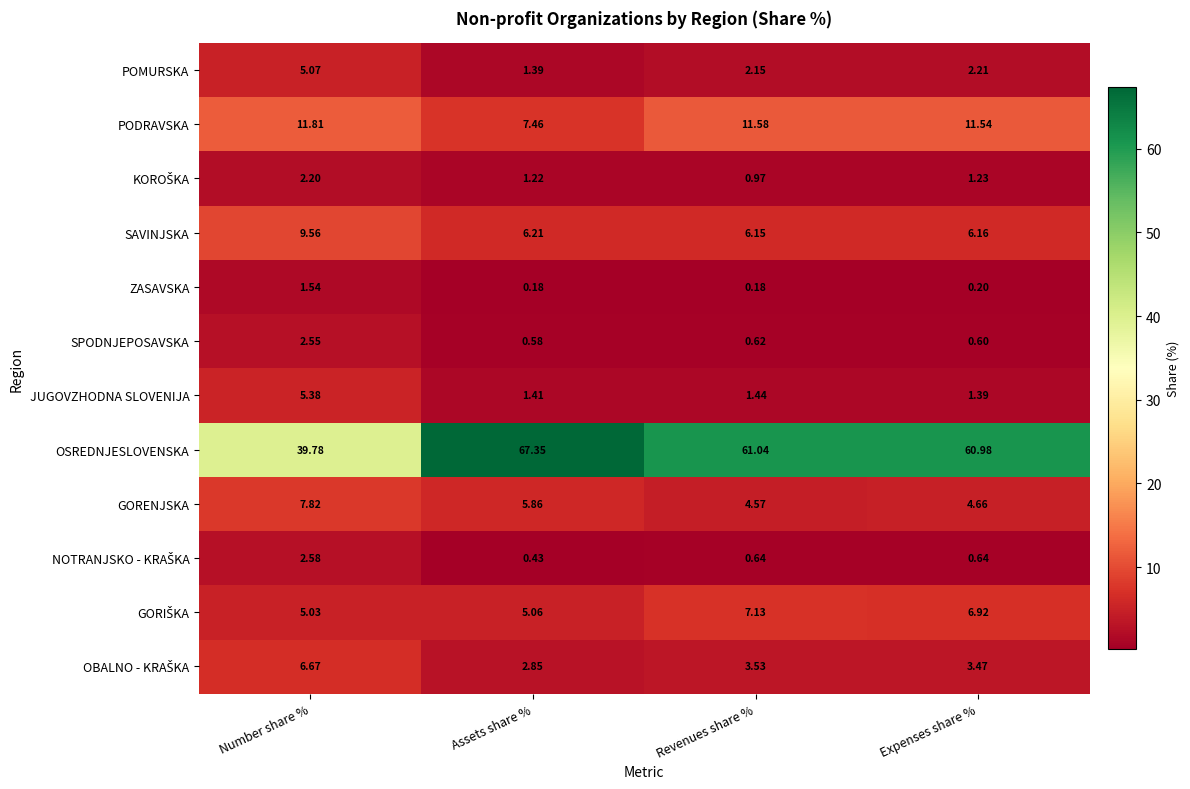

What is the total value across all series at Assets share %?

100.0